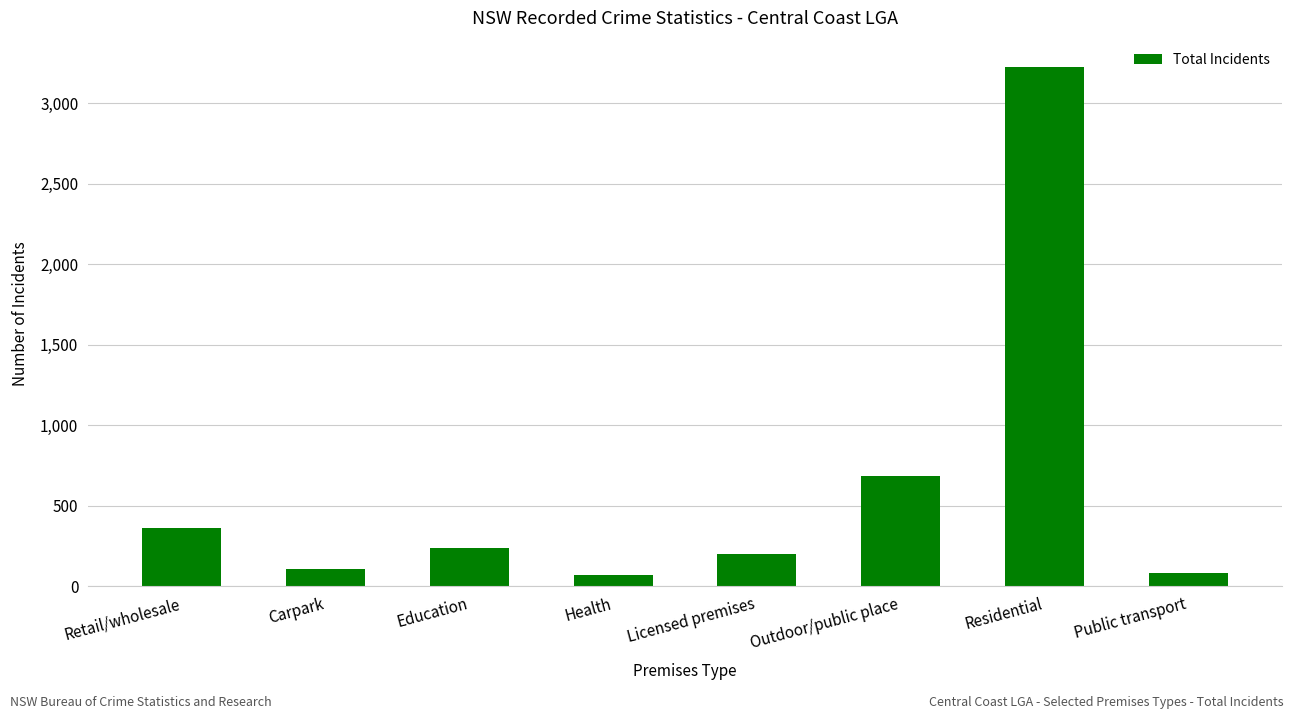

True or false: the data shows 4757 at Residential.

False